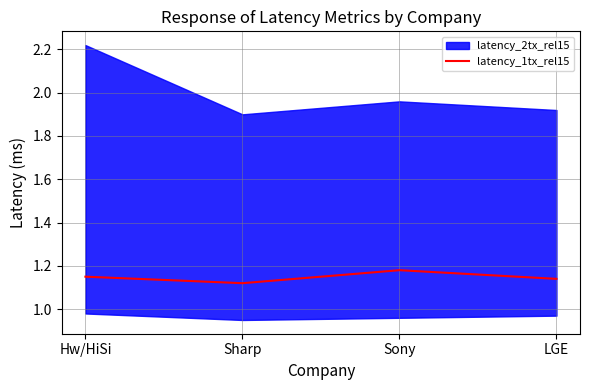

Which has a higher value, Sharp or LGE?

LGE